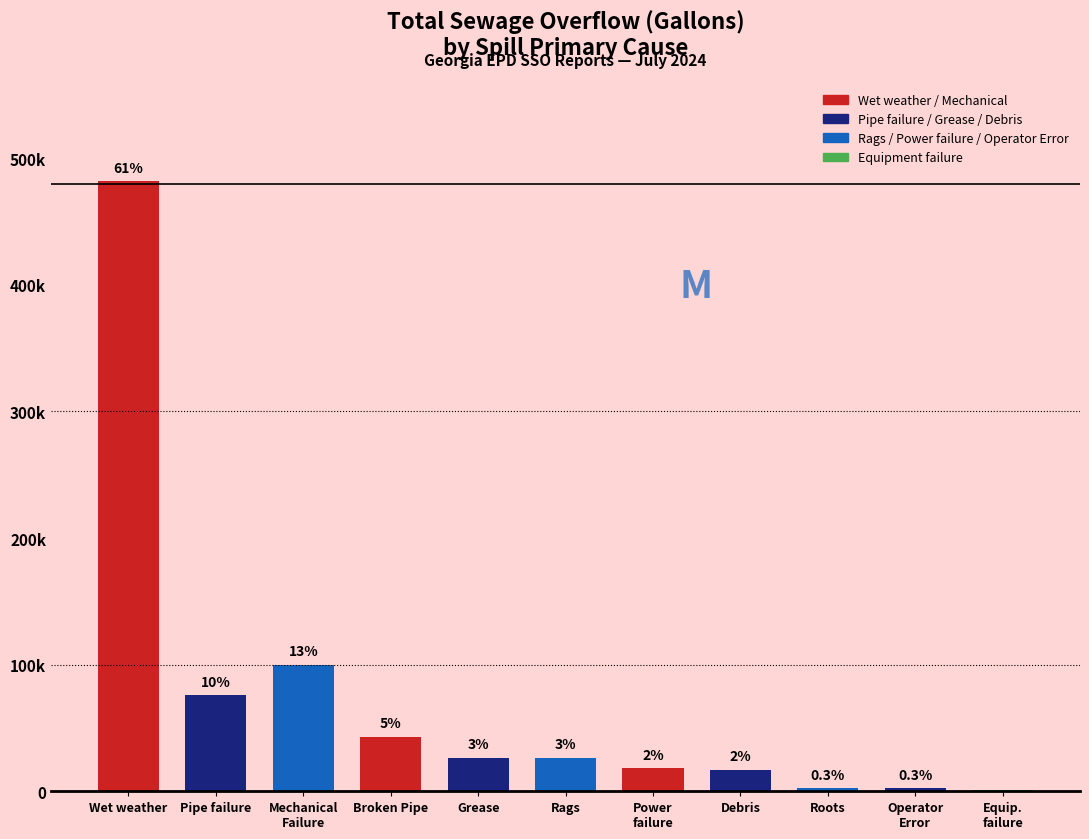

What is the difference between the values at Wet weather and Pipe failure?

405764